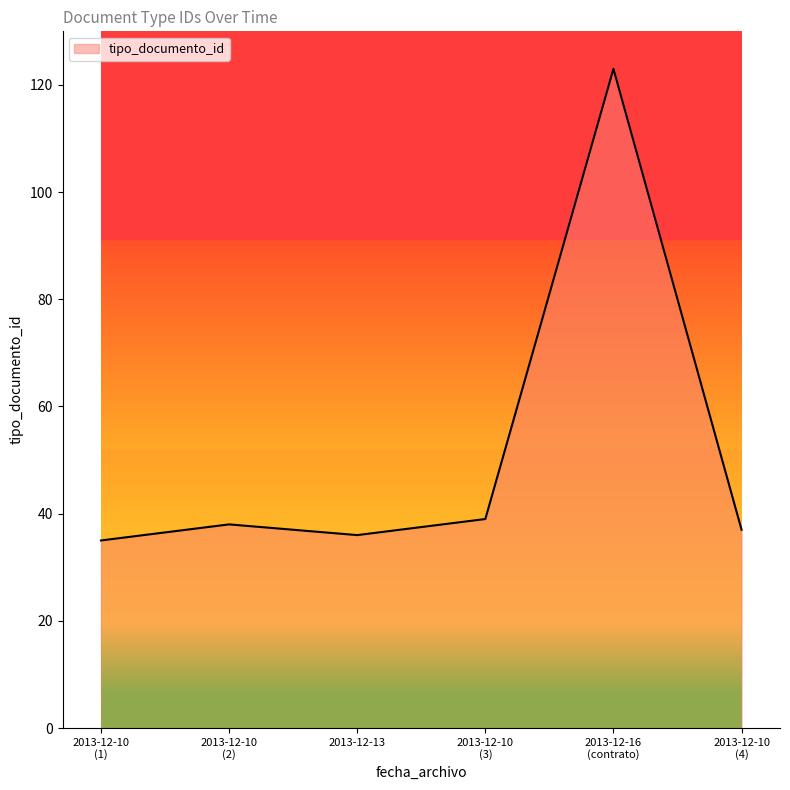

What is the greatest value displayed?

123